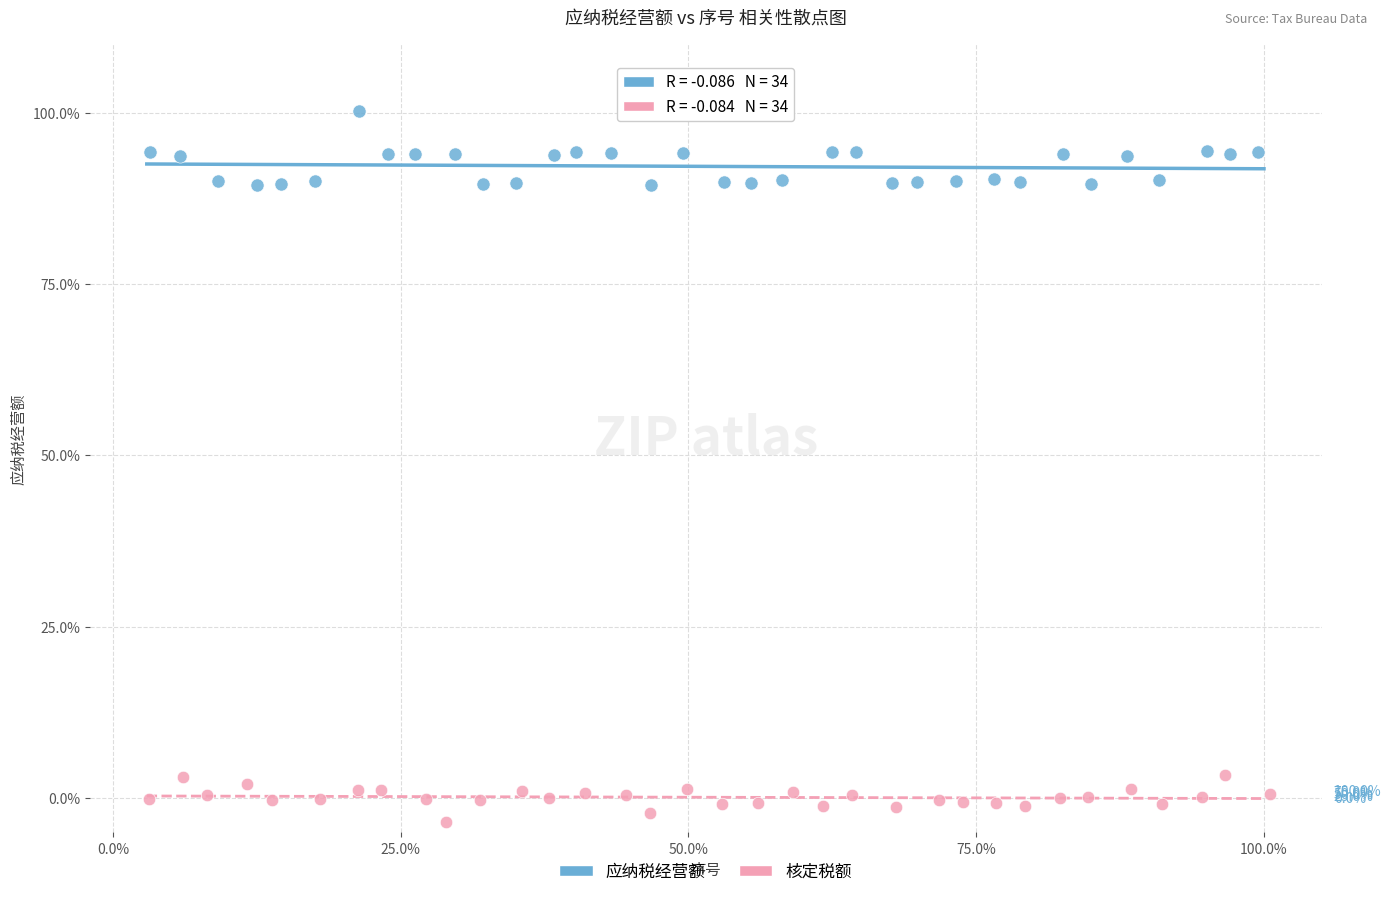

Which series contains the lowest Y value?

核定税额